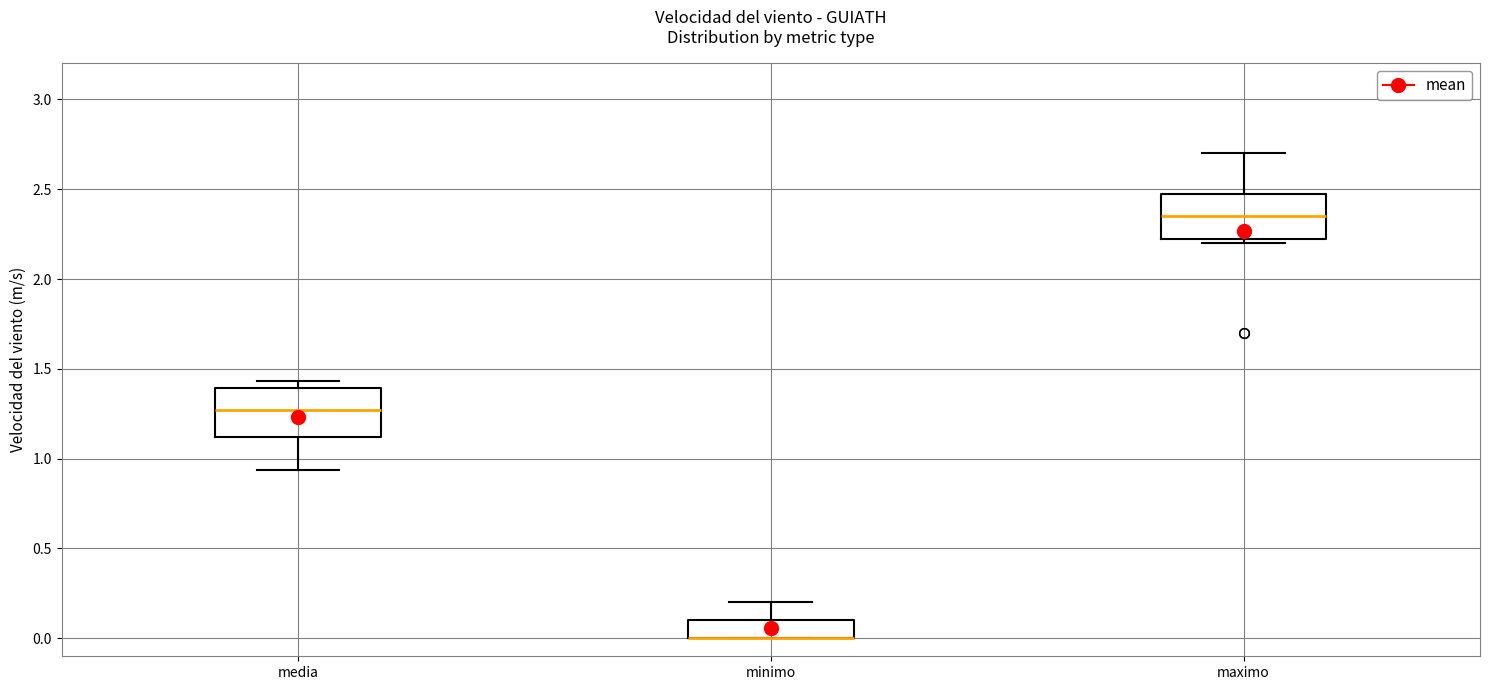

Reading left to right, read every box against the y-axis: the position of its median line, the range the box covers, and the ends of its whiskers. The values are not printed on the chart, so give them approximately, as read against the axis.

media: median 1.25, box 1.10 to 1.40, whiskers 0.95 to 1.45
minimo: median 0.00 (drawn on the box's lower edge), box 0.00 to 0.10, whiskers 0.00 to 0.20
maximo: median 2.35, box 2.25 to 2.50, whiskers 2.20 to 2.70